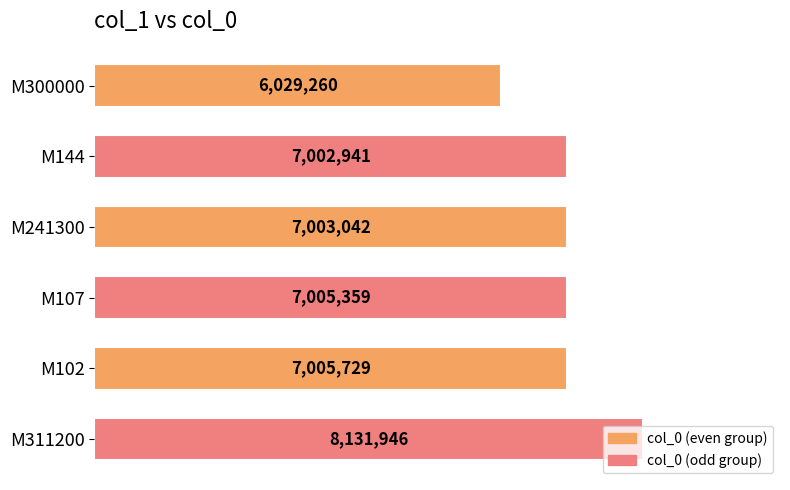

At which label is the value closest to 7080602?

M102